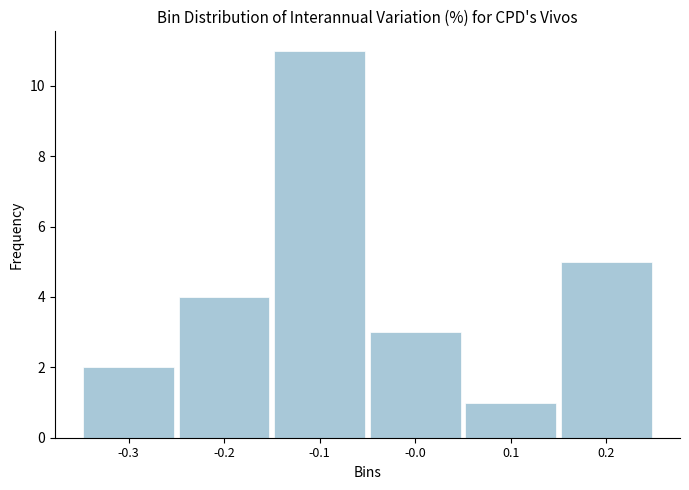

Reading left to right, transcribe all the data shown in this chart.

-0.3=2	-0.2=4	-0.1=11	-0.0=3	0.1=1	0.2=5